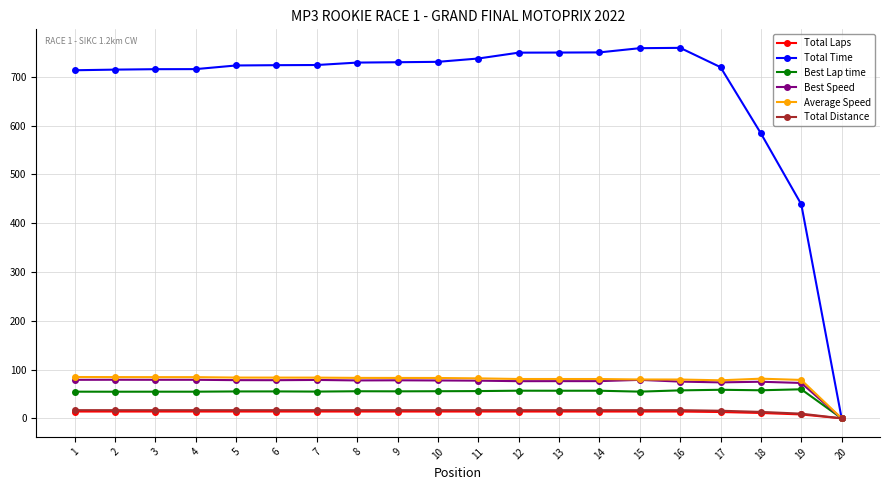

What is the difference between the second highest and second lowest values in the Average Speed series?

6.6